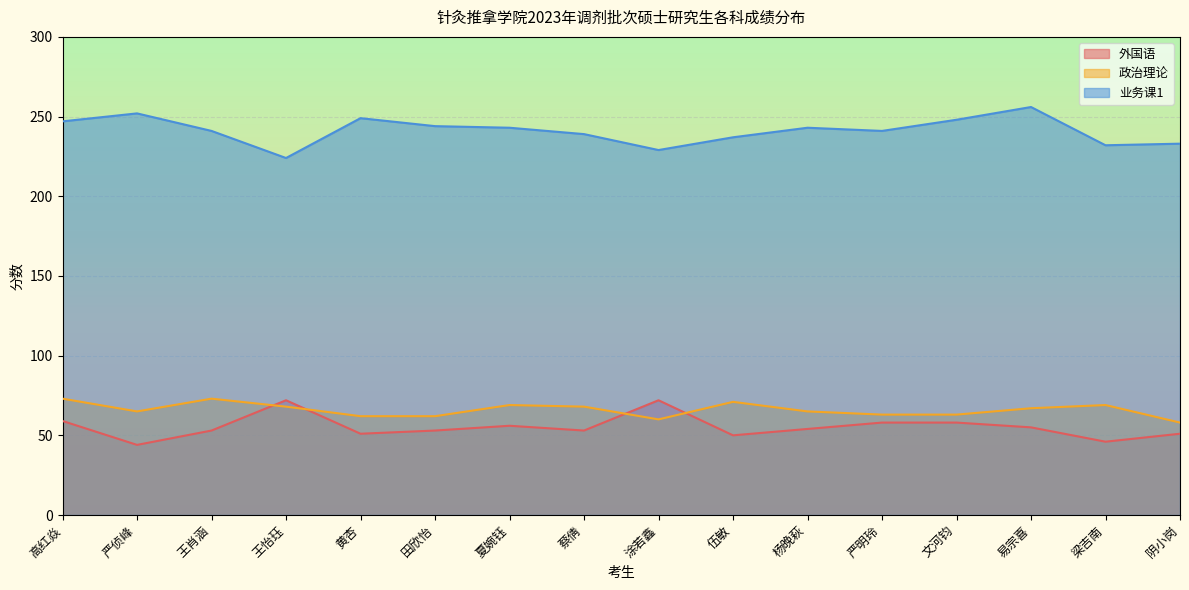

What is the greatest value displayed?

256